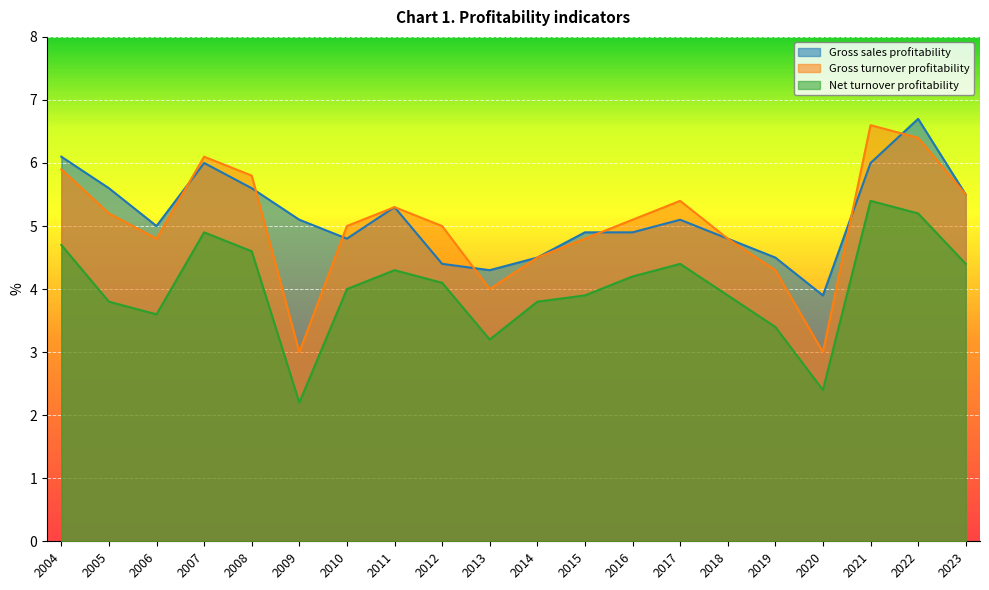

Does the chart display data point markers on the line(s)?

No